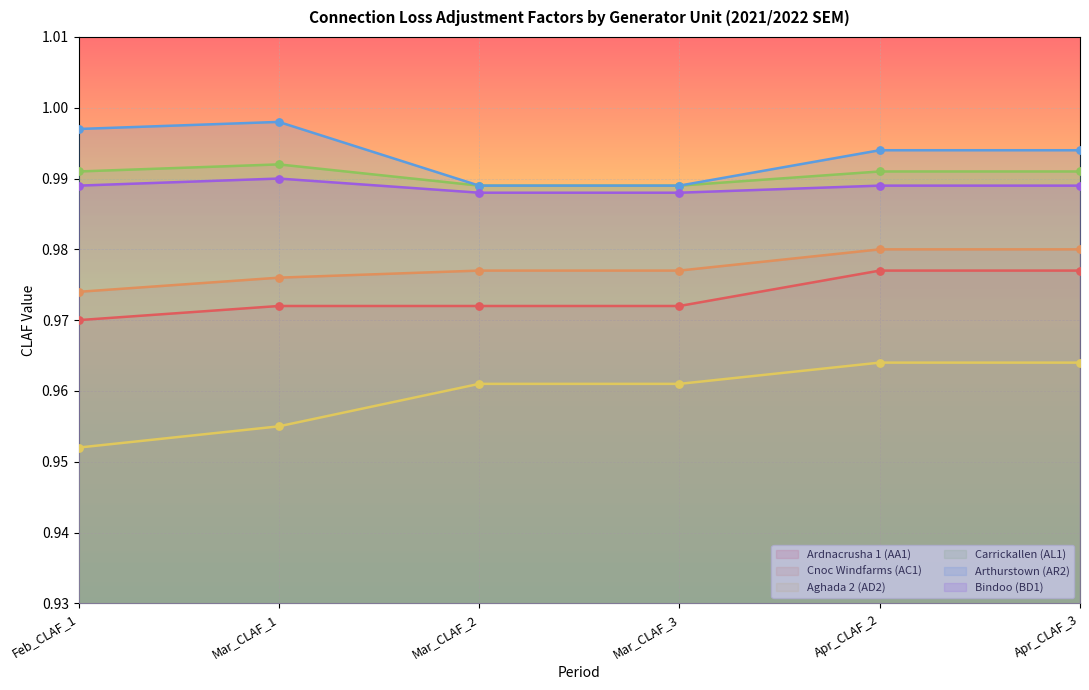

At which category is the sum across all series the highest?

Apr_CLAF_2